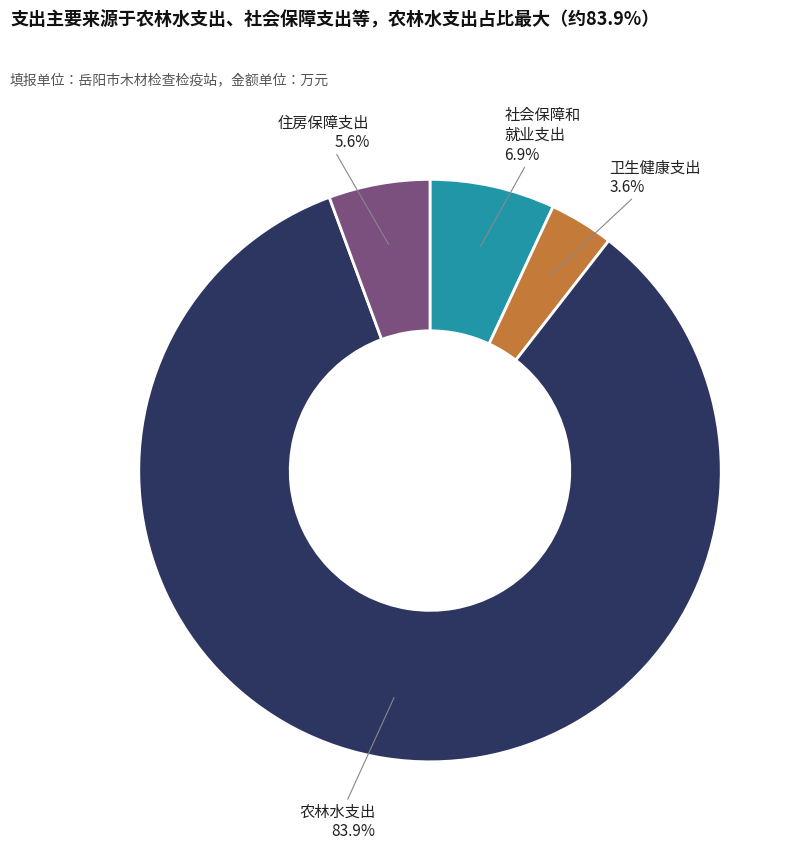

Is there a majority slice in this chart?

Yes